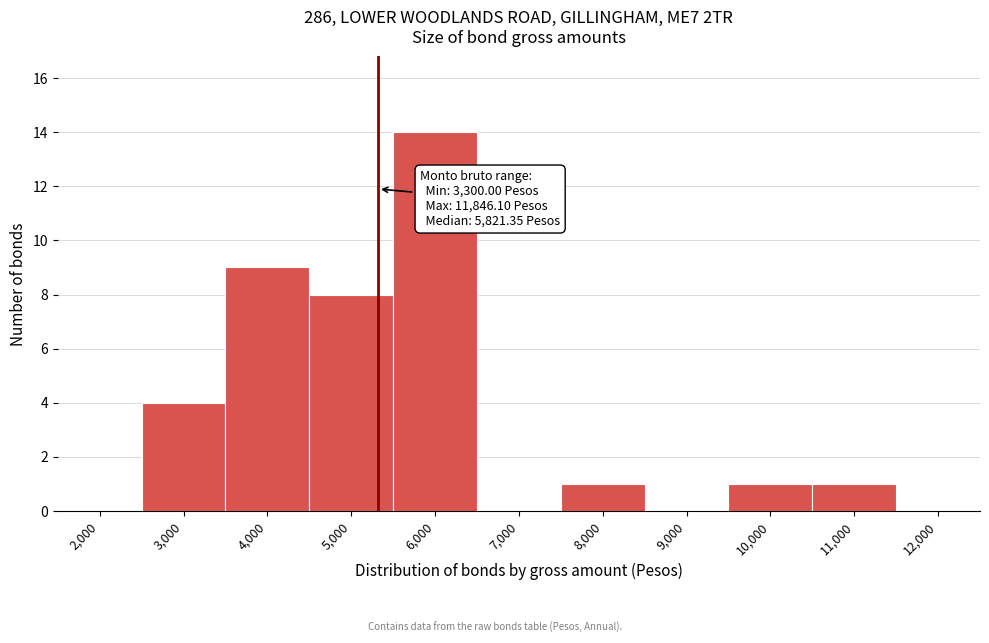

Reading right to left, extract all data points from this chart.

12,000=0	11,000=1	10,000=1	9,000=0	8,000=1	7,000=0	6,000=14	5,000=8	4,000=9	3,000=4	2,000=0